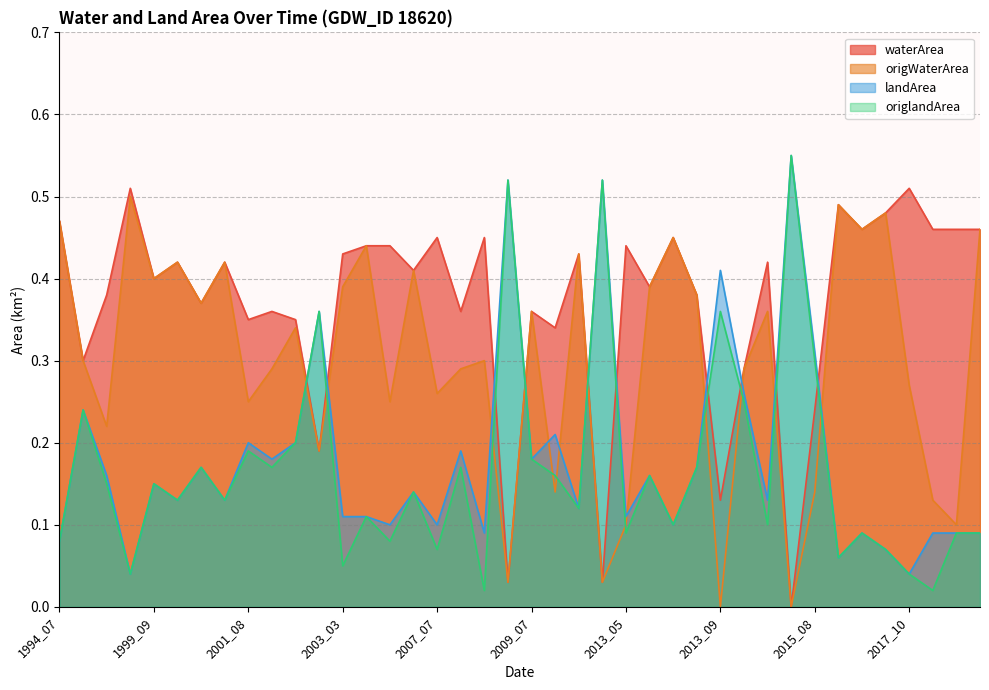

What value does the landArea series have at 1995_11?

0.2